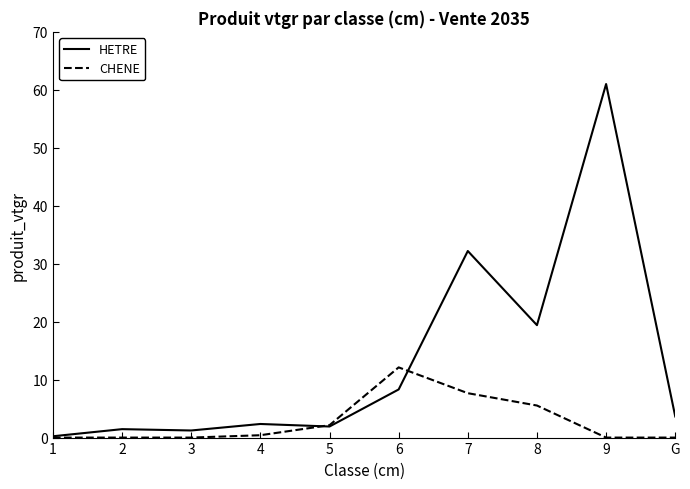

At which label does HETRE first exceed 3?

6